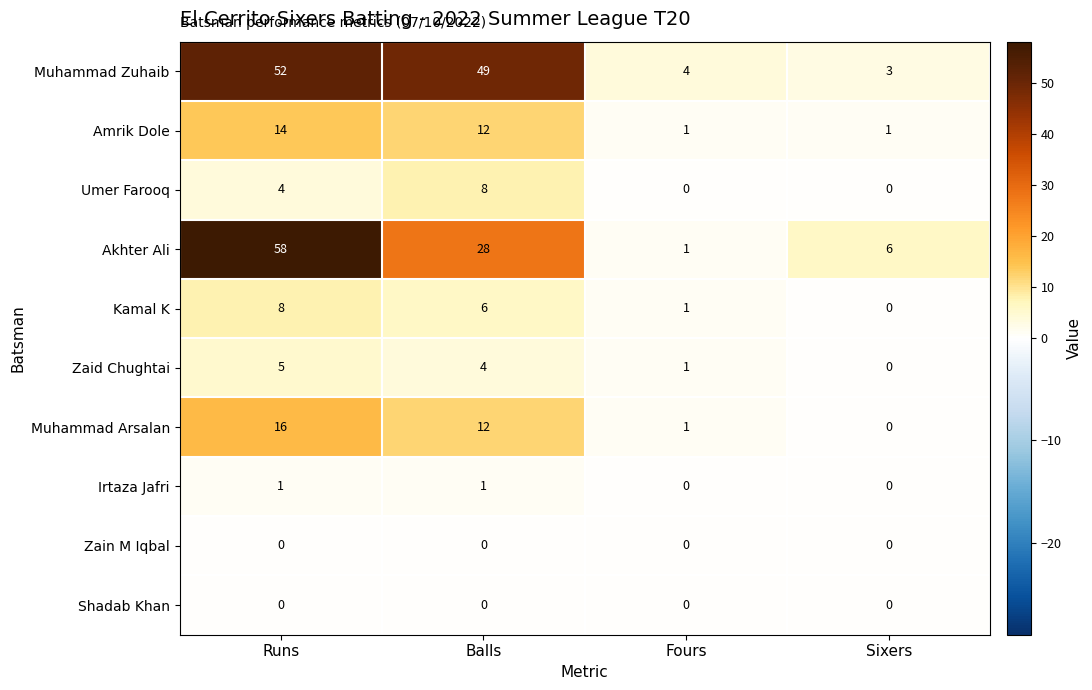

What is the spread (max minus min) of values at Balls?

49